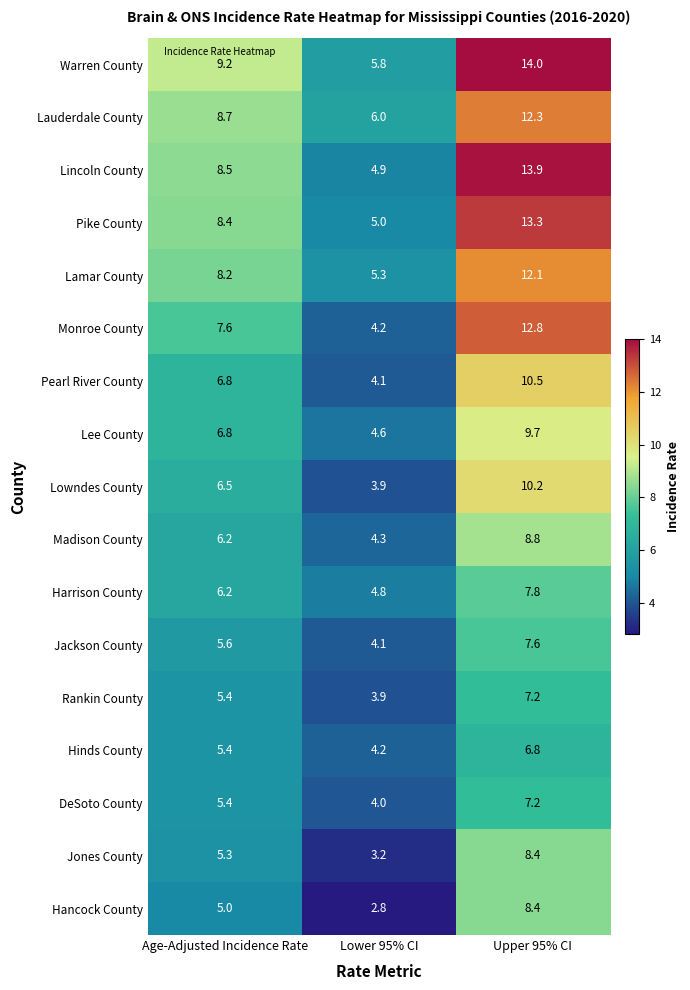

True or false: Lamar County has a value of 8.1 at Upper 95% CI.

False